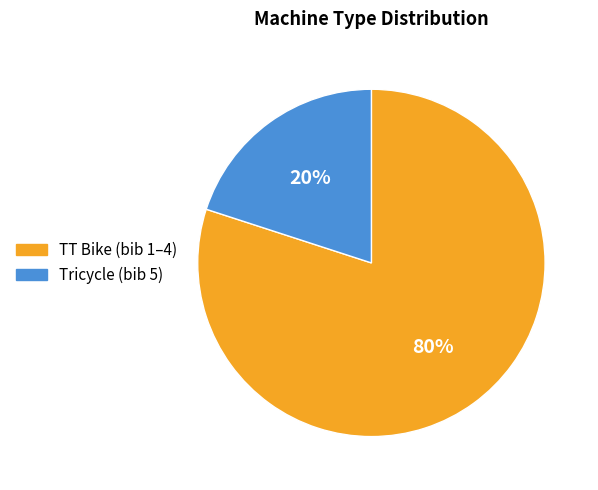

To the nearest percent, what is the difference between the Tricycle and TT Bike slice percentages?

60%